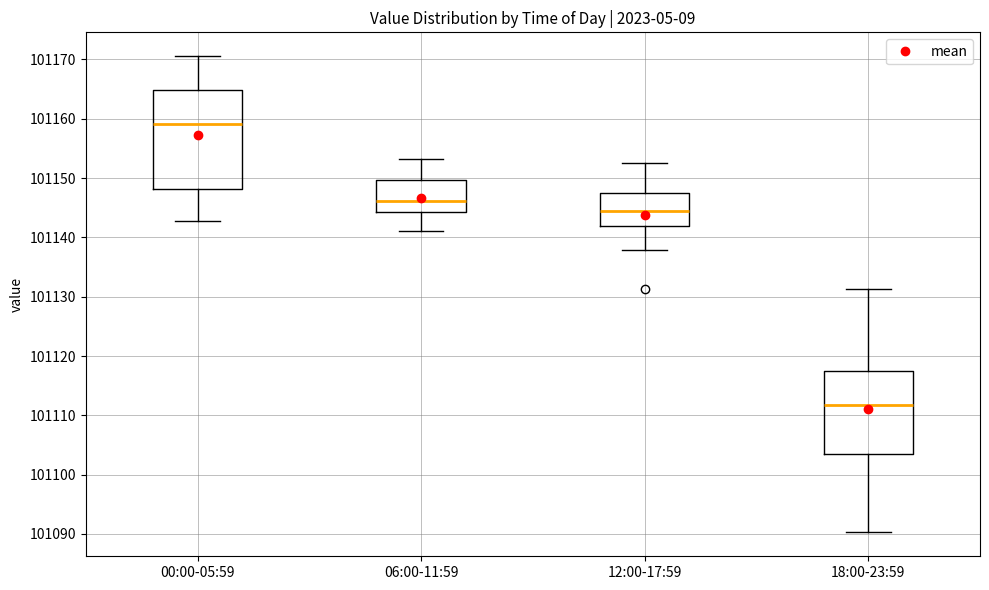

Reading left to right, transcribe this box plot: for each box, give where its median line is, the range the box spans, and where its two whiskers end, as read against the y-axis. The values are not printed on the chart, so give them approximately, as read against the axis.

00:00-05:59: median 101159, box 101148 to 101165, whiskers 101143 to 101171
06:00-11:59: median 101146, box 101144 to 101150, whiskers 101141 to 101153
12:00-17:59: median 101144, box 101142 to 101147, whiskers 101138 to 101153
18:00-23:59: median 101112, box 101103 to 101118, whiskers 101090 to 101131